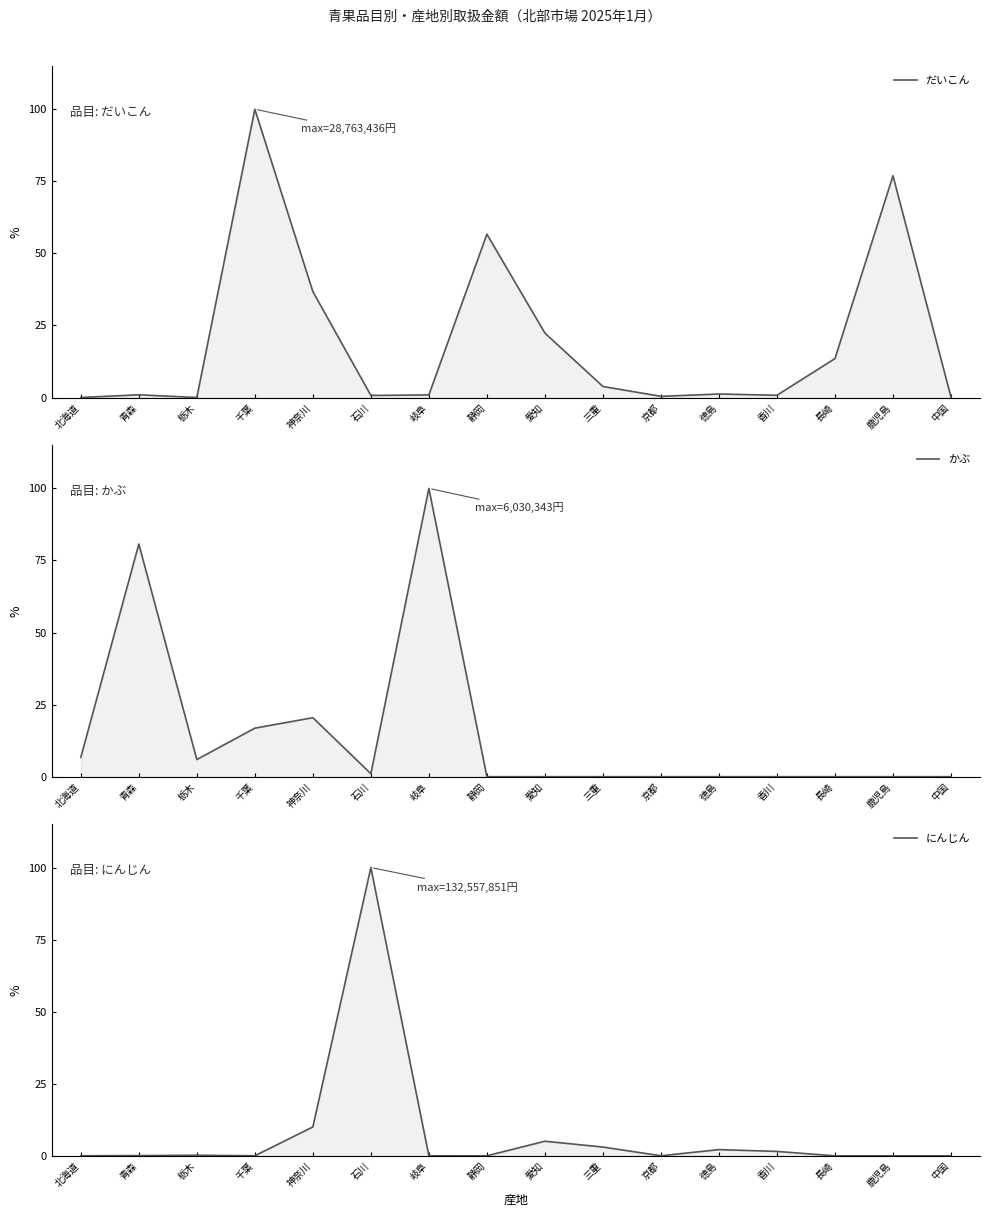

What are all the series names shown in the legend?

だいこん, かぶ, にんじん